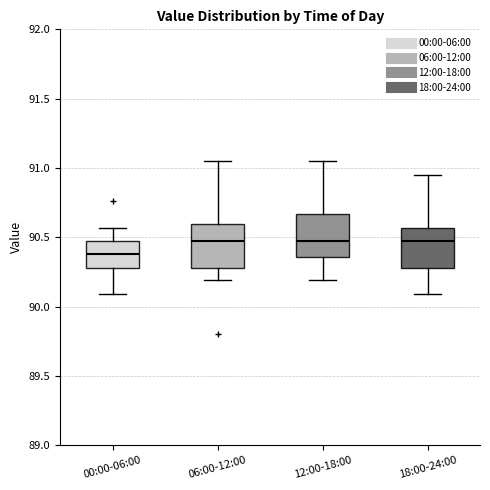

Reading left to right, read every box against the y-axis: the position of its median line, the range the box covers, and the ends of its whiskers. The values are not printed on the chart, so give them approximately, as read against the axis.

00:00-06:00: median 90.40, box 90.30 to 90.45, whiskers 90.10 to 90.55
06:00-12:00: median 90.45, box 90.30 to 90.60, whiskers 90.20 to 91.05
12:00-18:00: median 90.45, box 90.35 to 90.65, whiskers 90.20 to 91.05
18:00-24:00: median 90.45, box 90.30 to 90.55, whiskers 90.10 to 90.95